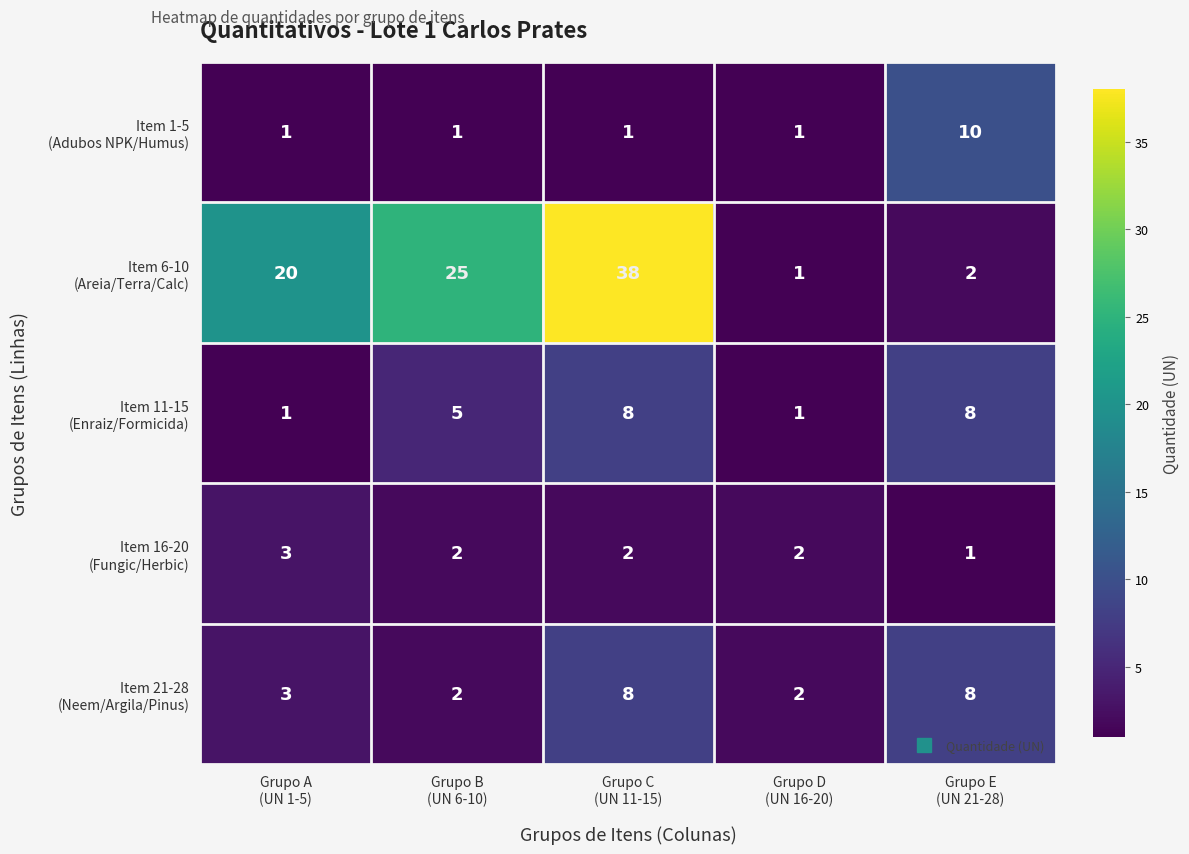

What is the greatest value displayed?

38